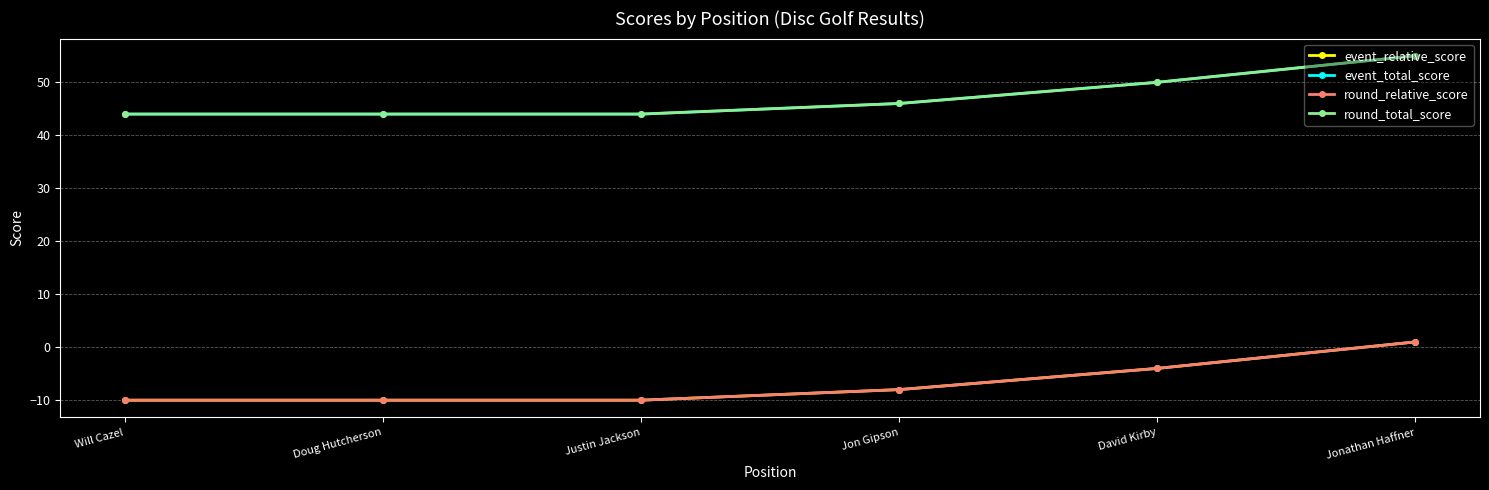

Does the chart have visible grid lines?

Yes